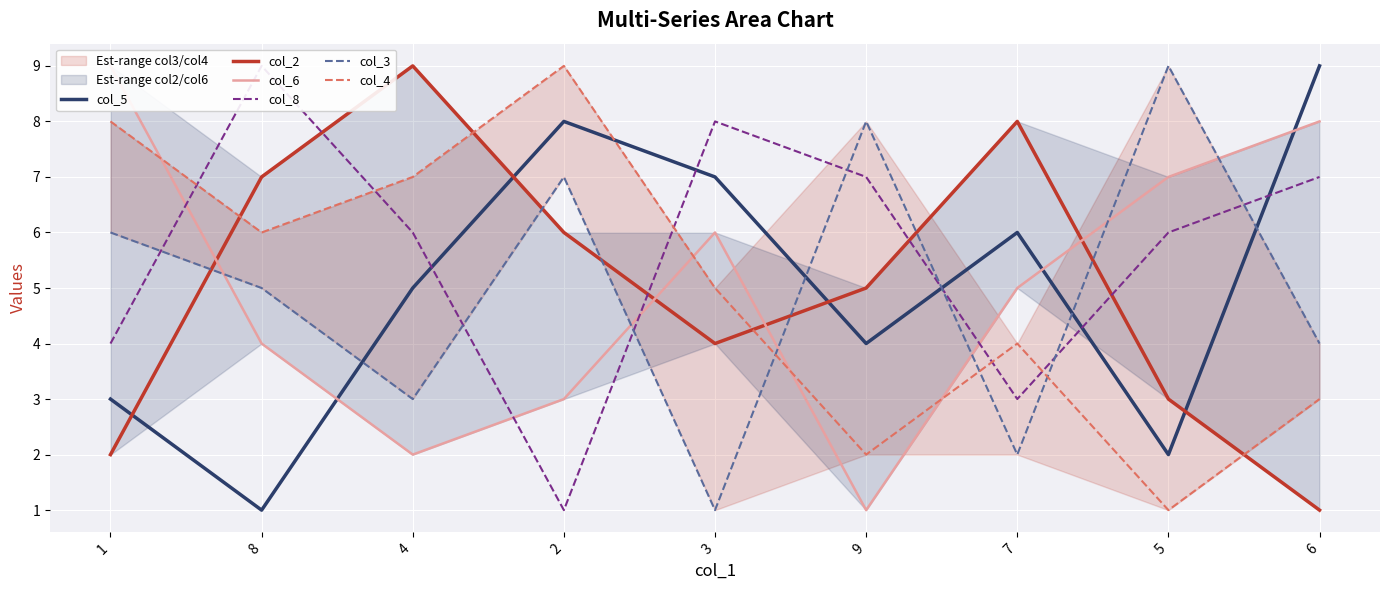

Rank the categories by col_4 value from highest to lowest.

2, 1, 4, 8, 3, 7, 6, 9, 5